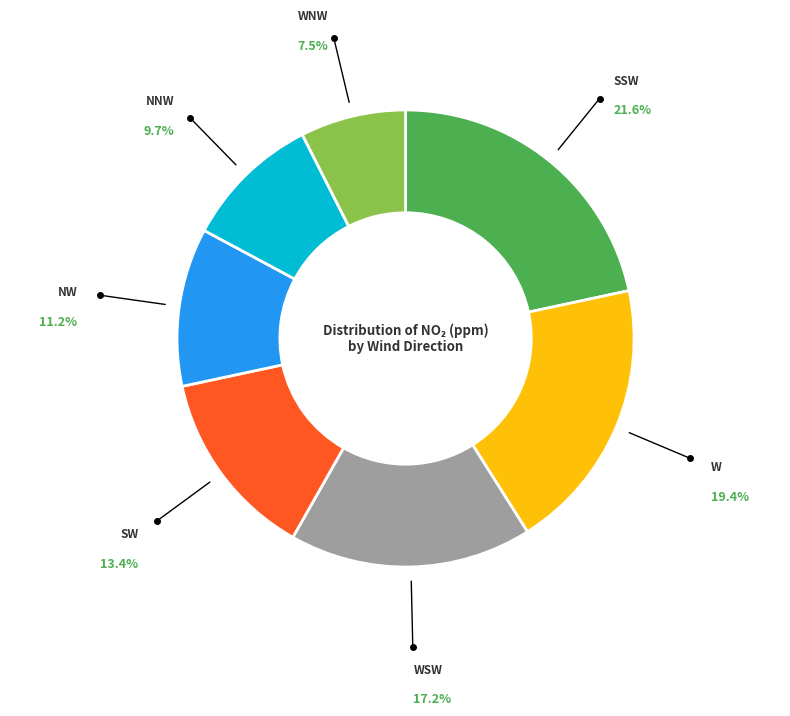

Is there a majority slice in this chart?

No